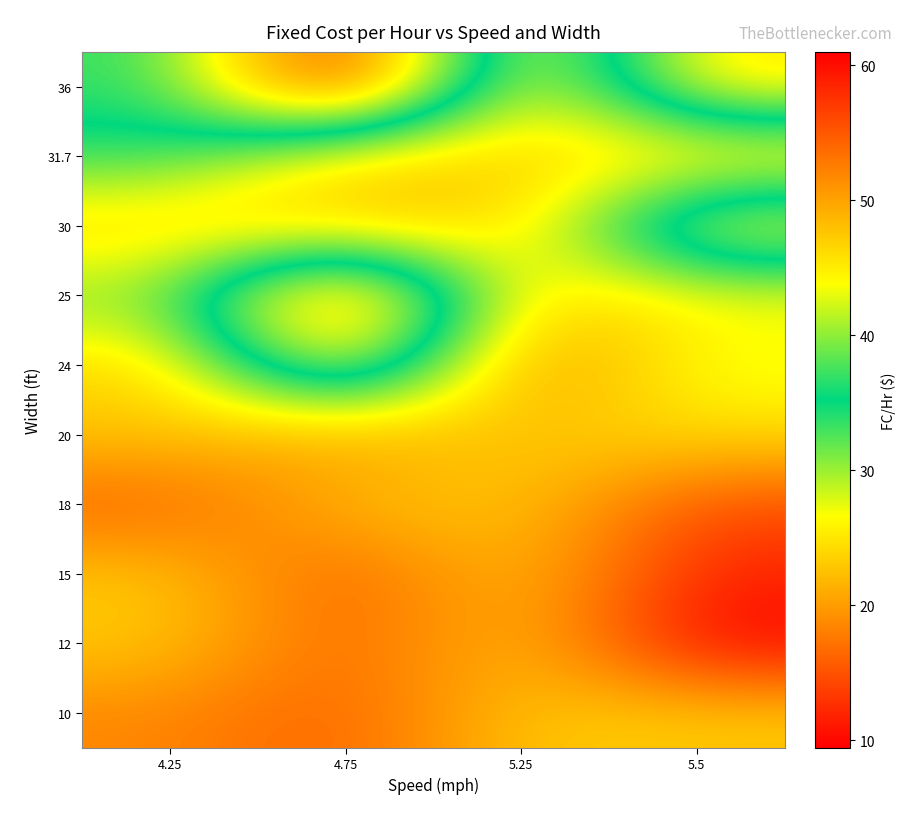

Between 5.25 and 5.5, which is larger?

5.25